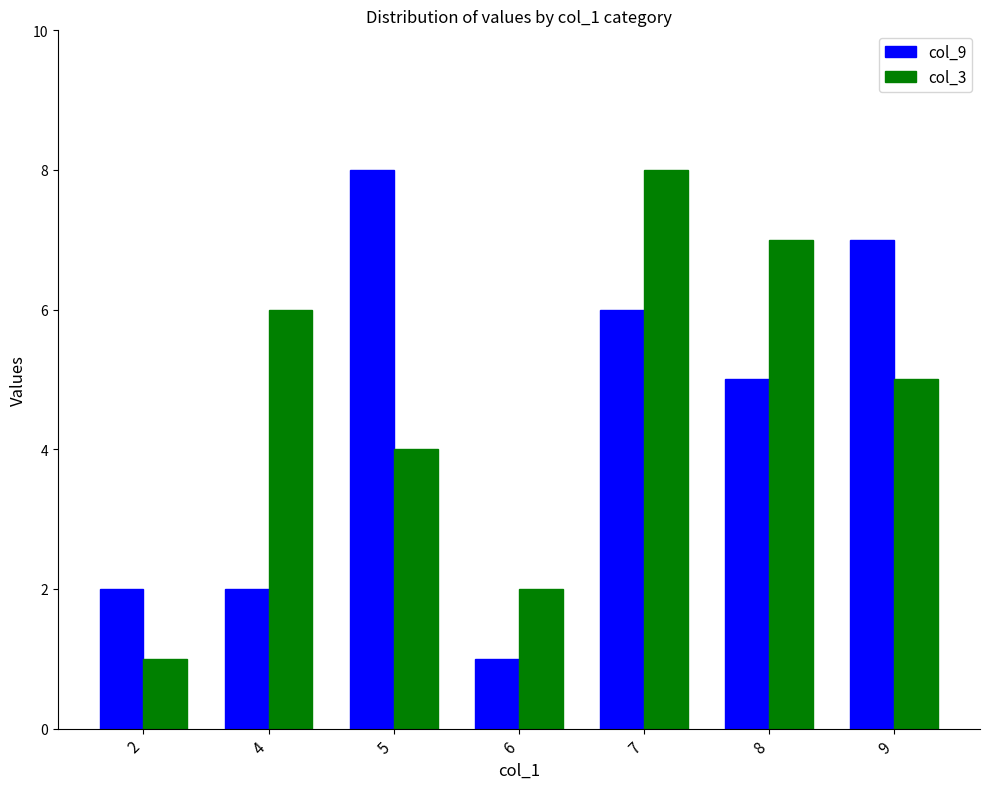

The col_3 series shows 8 at 4. True or false?

False